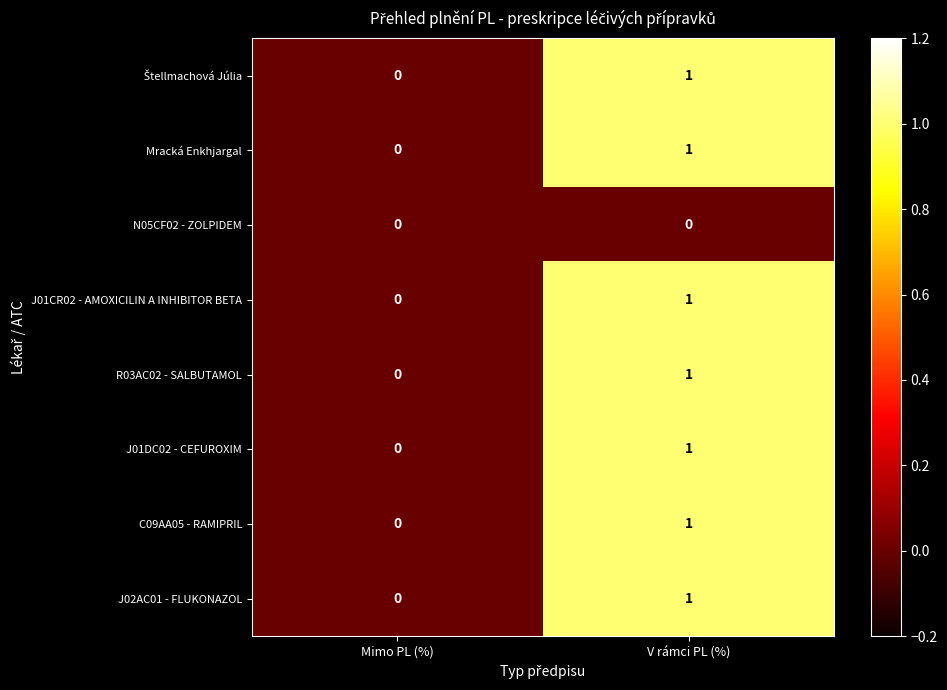

The R03AC02 - SALBUTAMOL series shows -1 at Mimo PL (%). True or false?

False